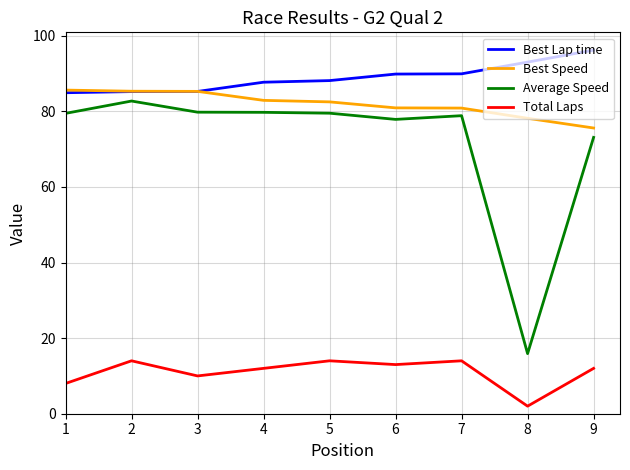

What is the difference between the highest and lowest values at 6?

76.9